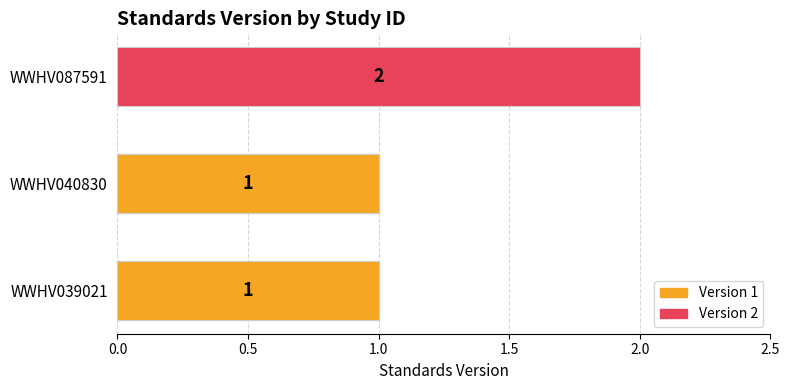

The value at WWHV039021 is 1. True or false?

True